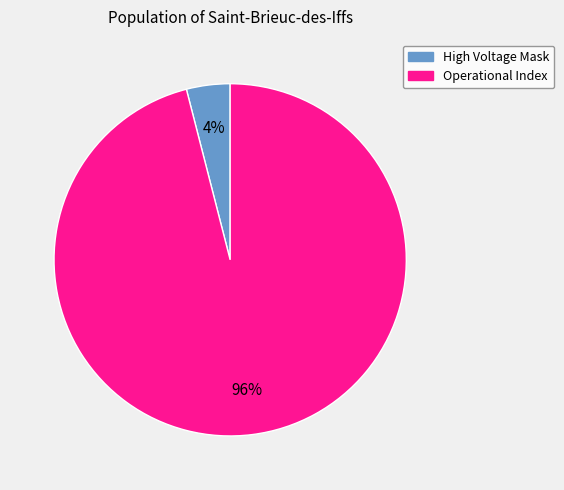

To the nearest percent, what is the average slice percentage?

50%